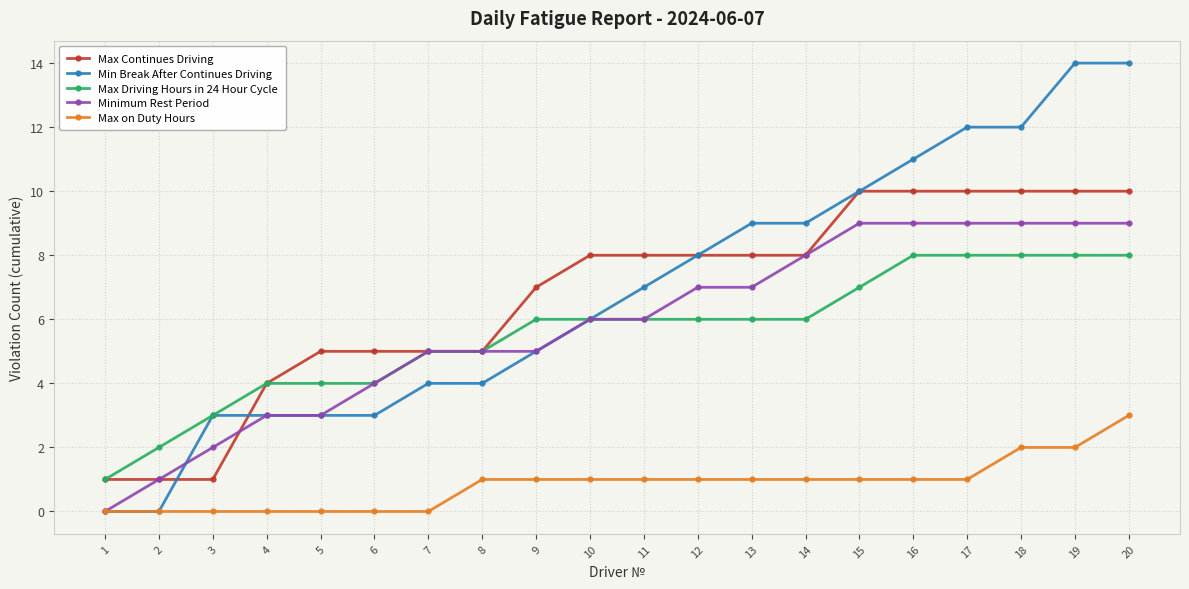

How many Max on Duty Hours values are between 0 and 1?

17